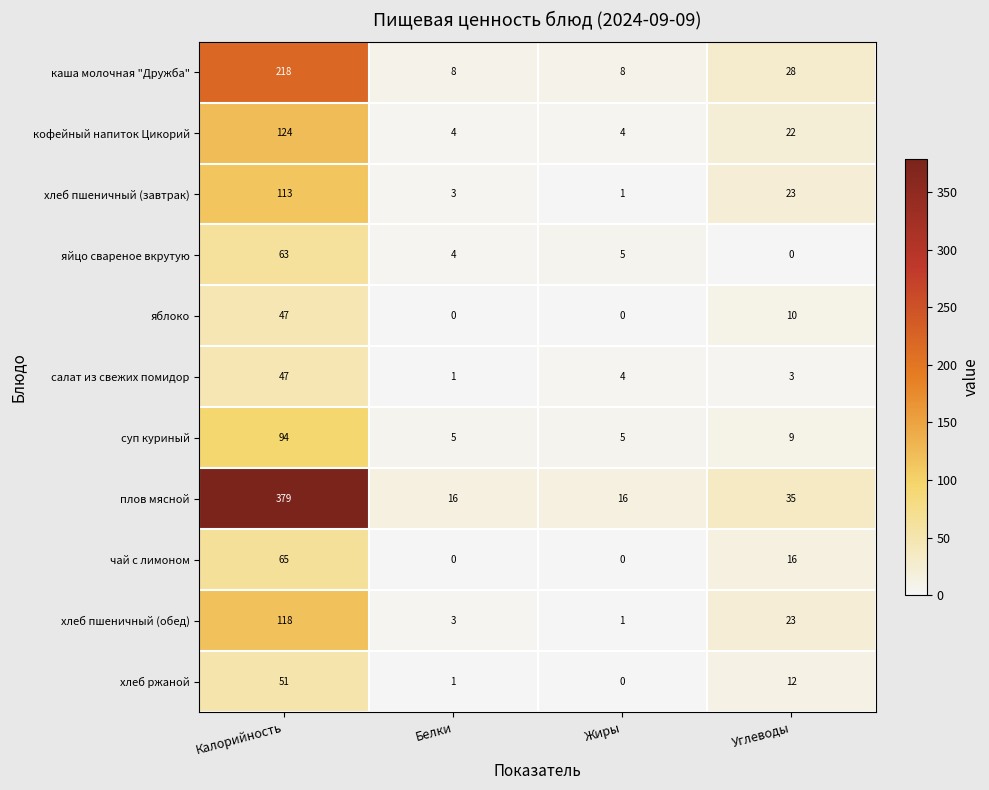

Which series has the largest total across all categories?

плов мясной